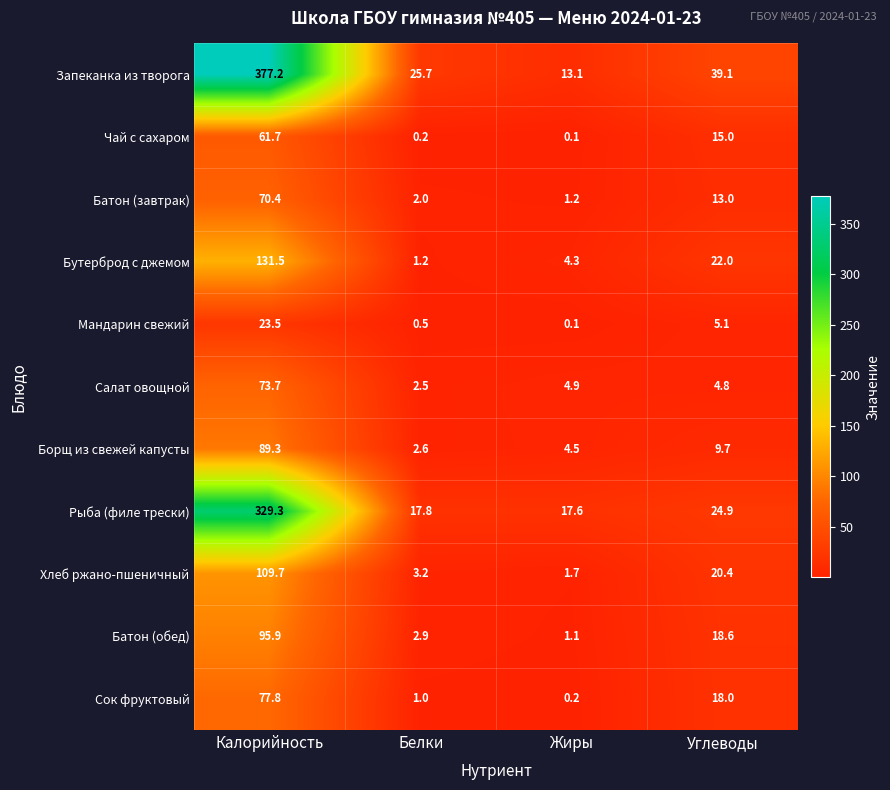

Which label corresponds to the smallest value in the chart?

Жиры